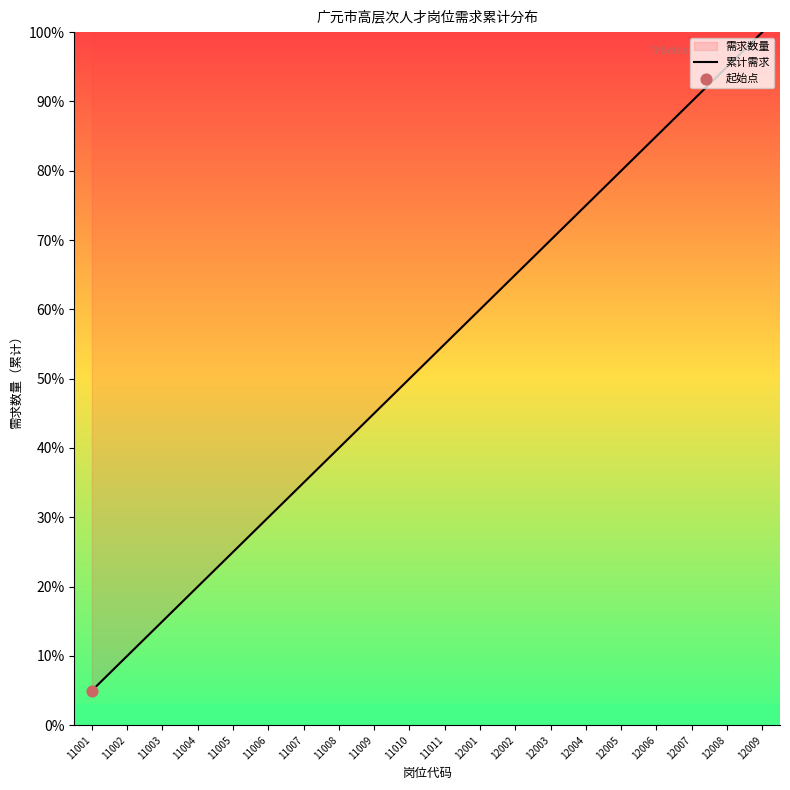

What is the ratio of the value at 12002 to the value at 11010?

1.3